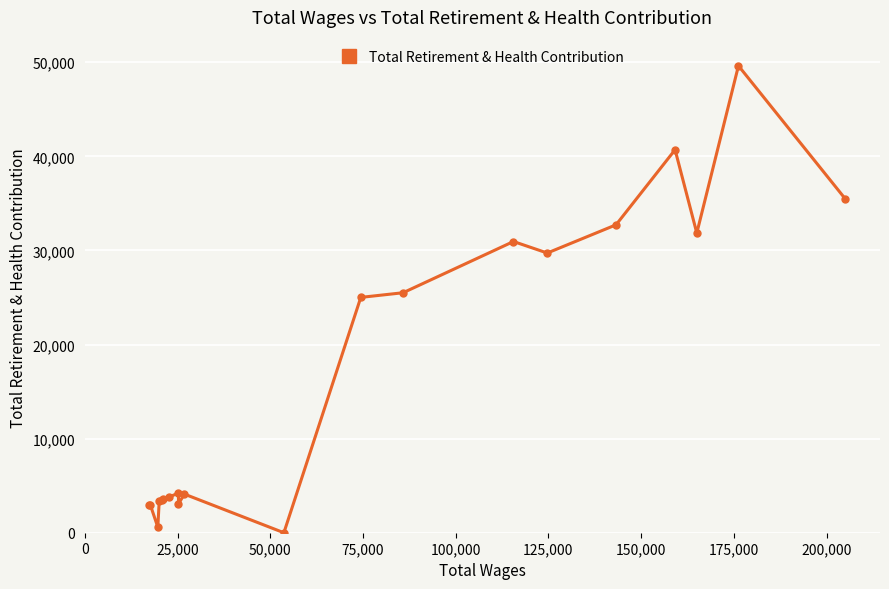

What is the greatest value displayed?

49619